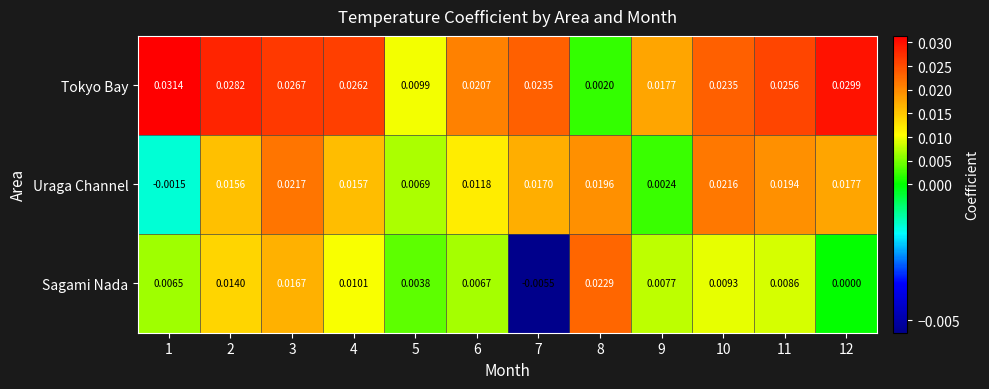

Between 2 and 12, which series saw the biggest shift?

Sagami Nada